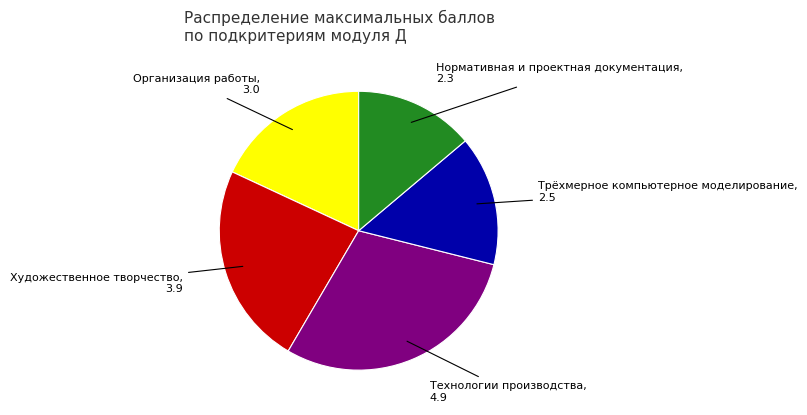

Is there any slice that represents more than half of the pie?

No